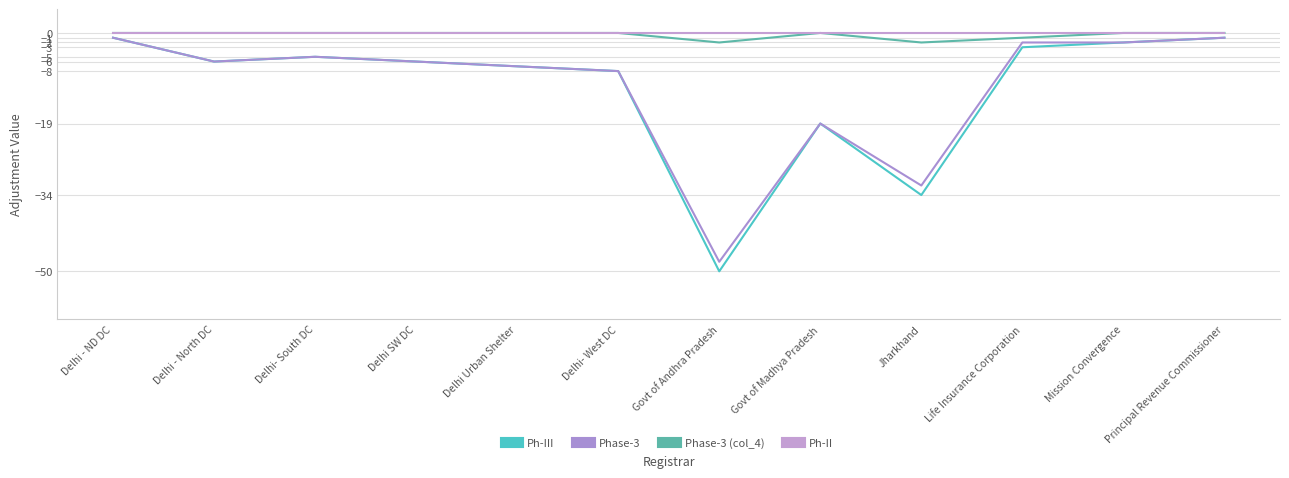

Reading left to right, transcribe all the data shown in this chart.

Ph-III: Delhi - ND DC=-1	Delhi - North DC=-6	Delhi- South DC=-5	Delhi SW DC=-6	Delhi Urban Shelter=-7	Delhi- West DC=-8	Govt of Andhra Pradesh=-50	Govt of Madhya Pradesh=-19	Jharkhand=-34	Life Insurance Corporation=-3	Mission Convergence=-2	Principal Revenue Commissioner=-1
Phase-3: Delhi - ND DC=-1	Delhi - North DC=-6	Delhi- South DC=-5	Delhi SW DC=-6	Delhi Urban Shelter=-7	Delhi- West DC=-8	Govt of Andhra Pradesh=-48	Govt of Madhya Pradesh=-19	Jharkhand=-32	Life Insurance Corporation=-2	Mission Convergence=-2	Principal Revenue Commissioner=-1
Phase-3 (col_4): Delhi - ND DC=0	Delhi - North DC=0	Delhi- South DC=0	Delhi SW DC=0	Delhi Urban Shelter=0	Delhi- West DC=0	Govt of Andhra Pradesh=-2	Govt of Madhya Pradesh=0	Jharkhand=-2	Life Insurance Corporation=-1	Mission Convergence=0	Principal Revenue Commissioner=0
Ph-II: Delhi - ND DC=0	Delhi - North DC=0	Delhi- South DC=0	Delhi SW DC=0	Delhi Urban Shelter=0	Delhi- West DC=0	Govt of Andhra Pradesh=0	Govt of Madhya Pradesh=0	Jharkhand=0	Life Insurance Corporation=0	Mission Convergence=0	Principal Revenue Commissioner=0